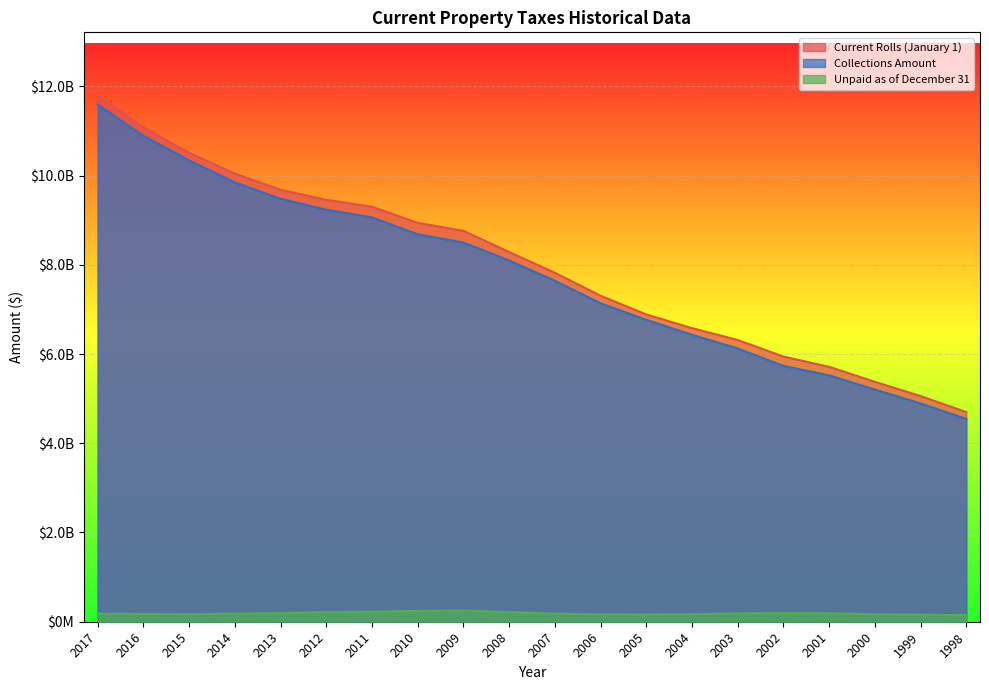

Read the Current Rolls (January 1) value at 2017.

11793944694.9